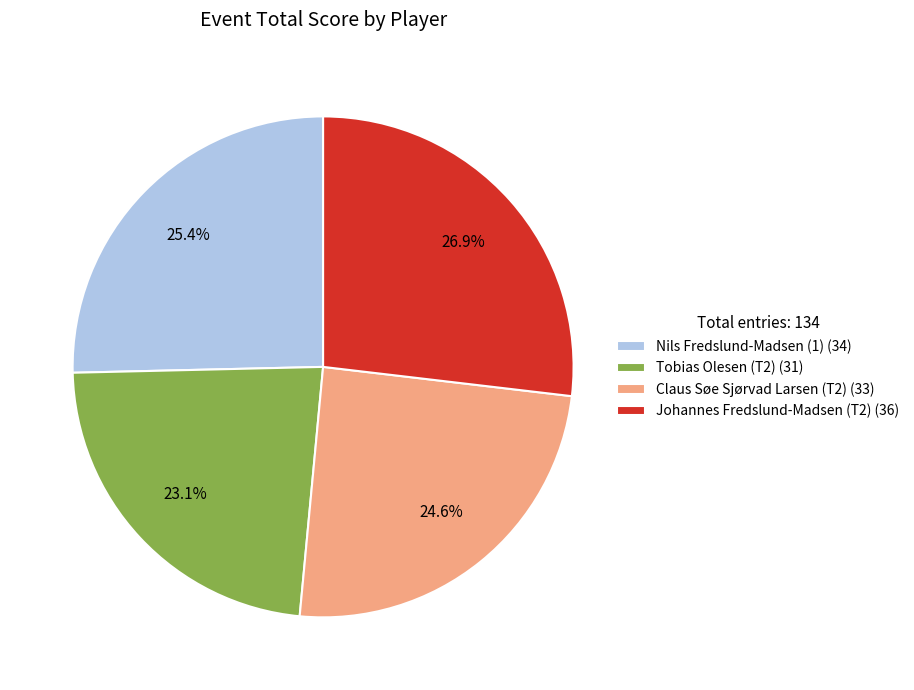

Does Tobias Olesen (T2) (31) represent more than half of the total?

No